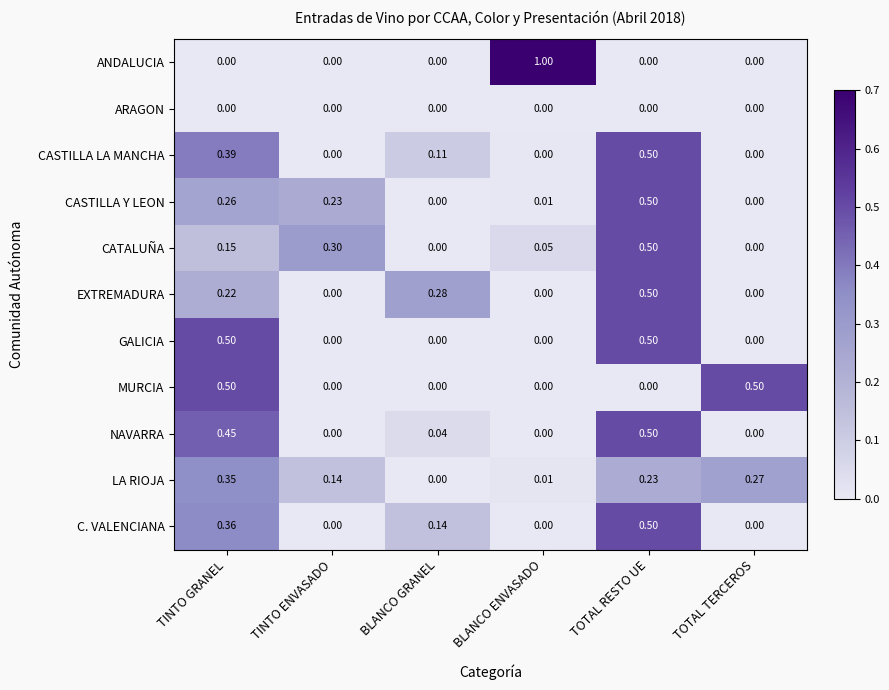

At which category is the sum across all series the highest?

TOTAL RESTO UE